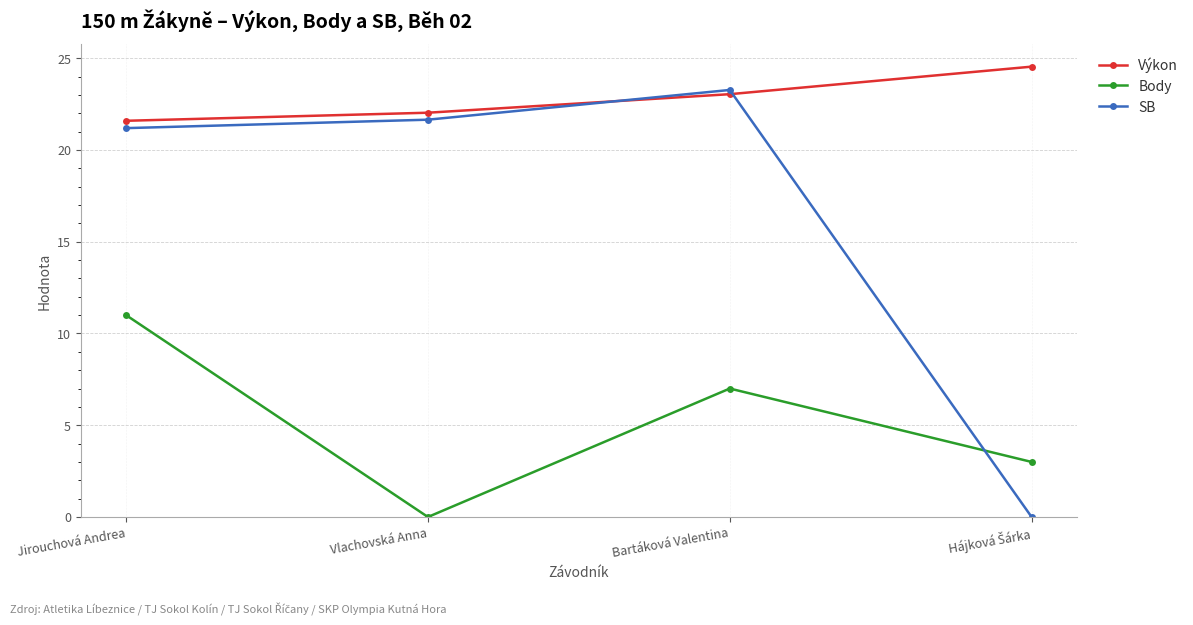

At which label does Body first exceed 7?

Jirouchová Andrea